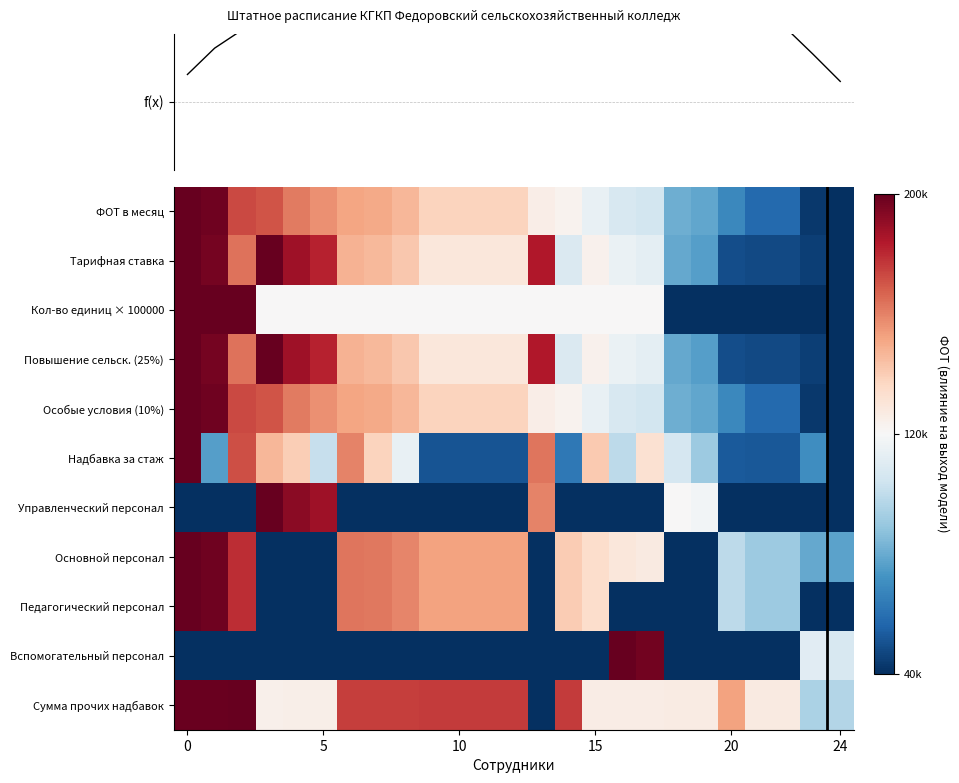

Count the number of categories in the chart.

25